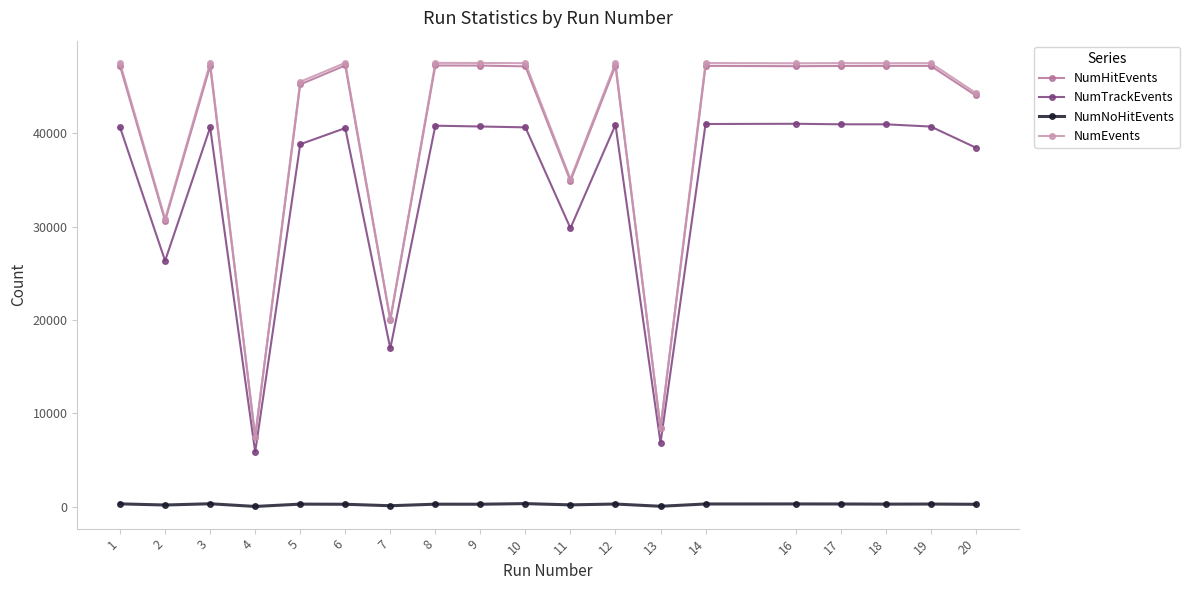

Is the value of NumHitEvents at 20 greater than the value of NumEvents at 19?

No